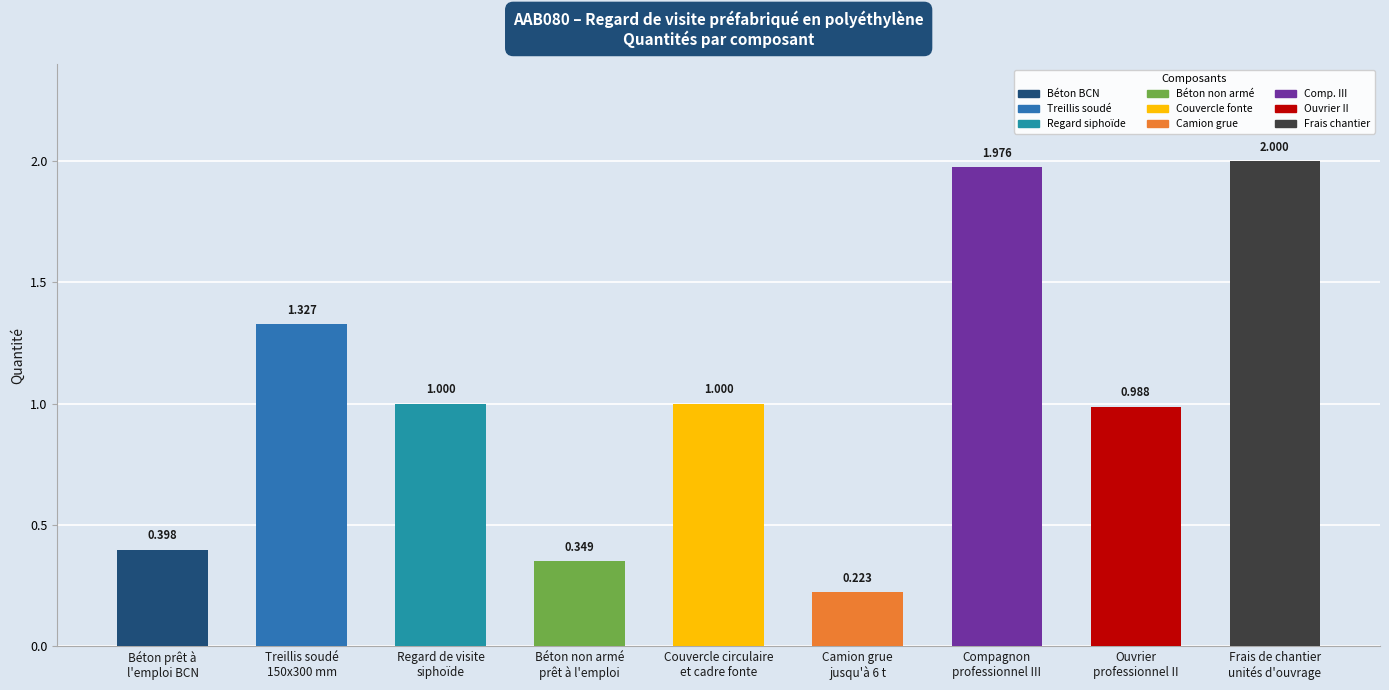

Approximately how many times larger is the value at Treillis soudé
150x300 mm compared to Compagnon
professionnel III?

0.7